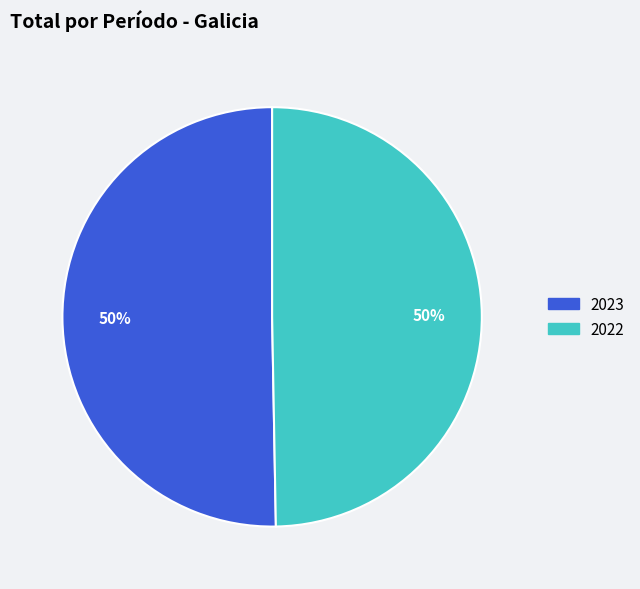

What percentage is the 2023 slice, to the nearest percent?

50%